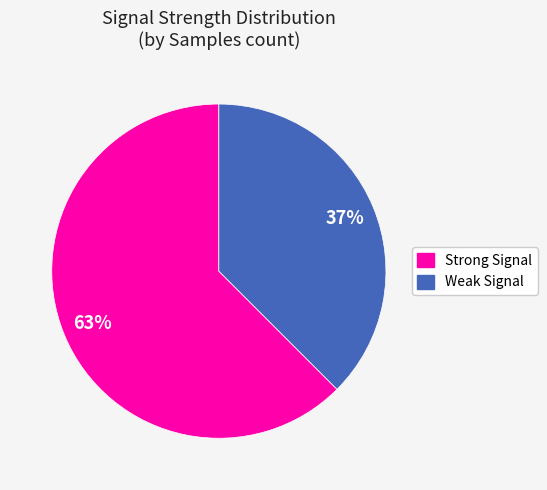

Count the number of slices in the pie.

2